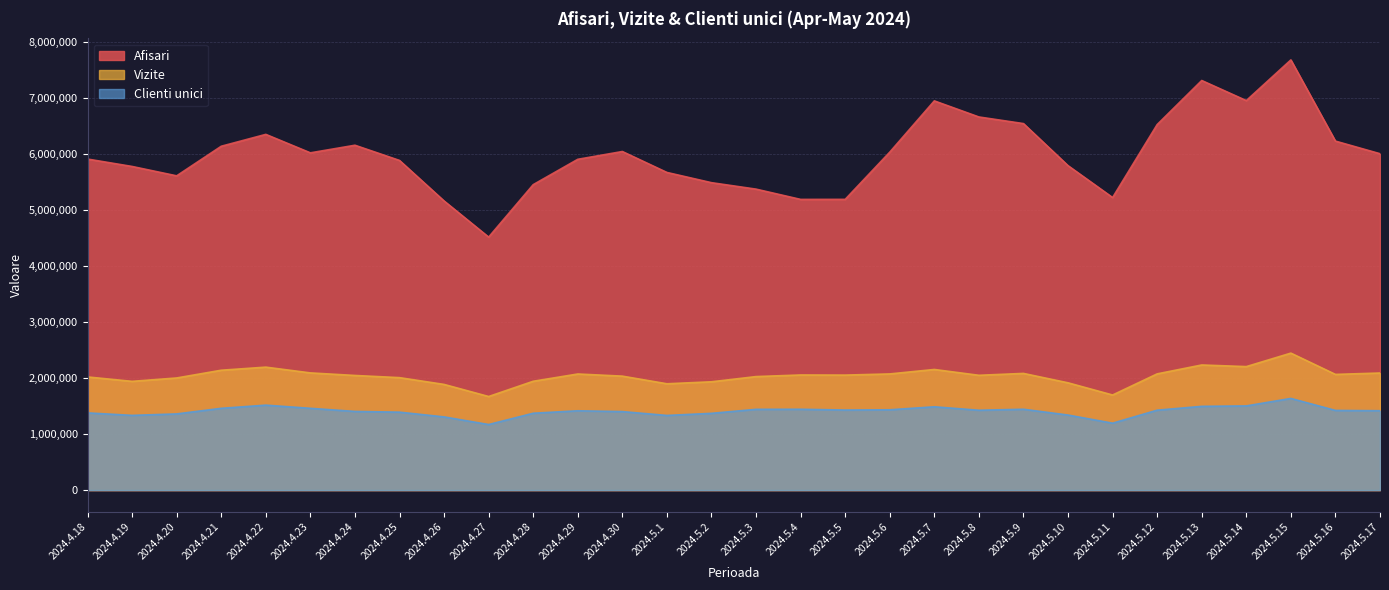

Is it true that Clienti unici equals 1359139 at 2024.4.20?

True